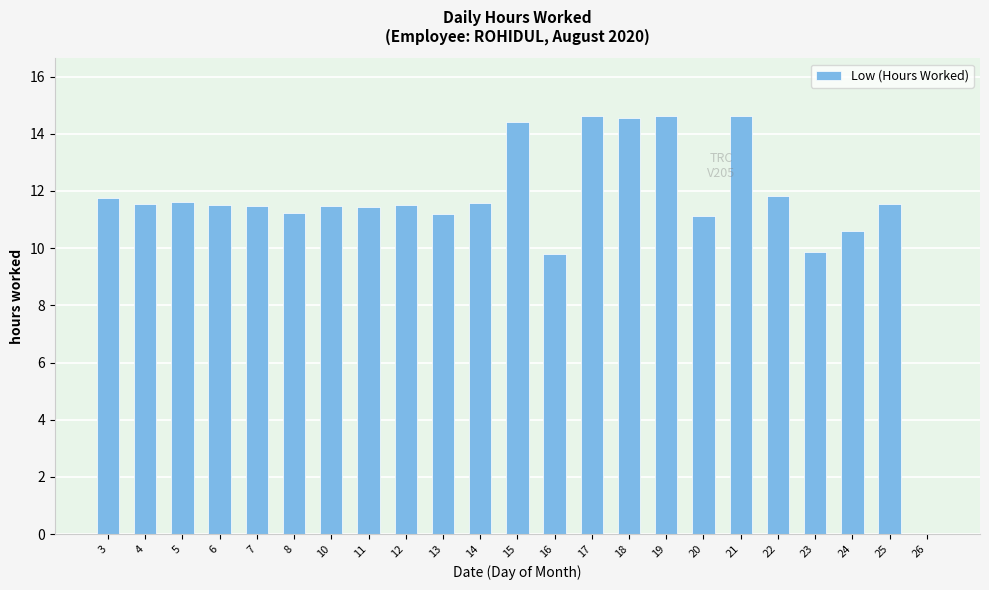

What is the greatest value displayed?

14.6